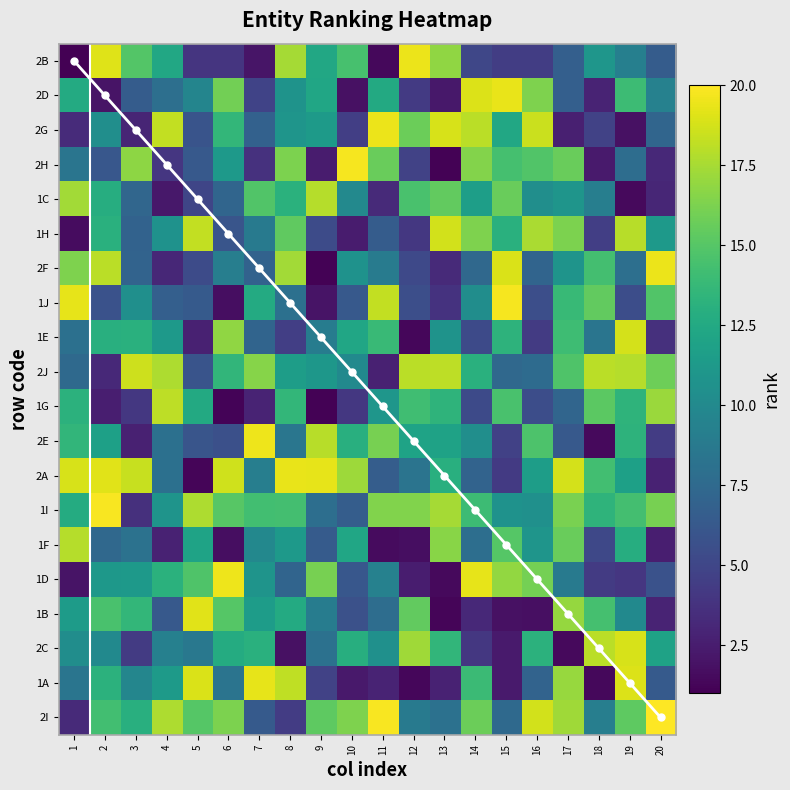

How many values in the 1D series are below 10?

10